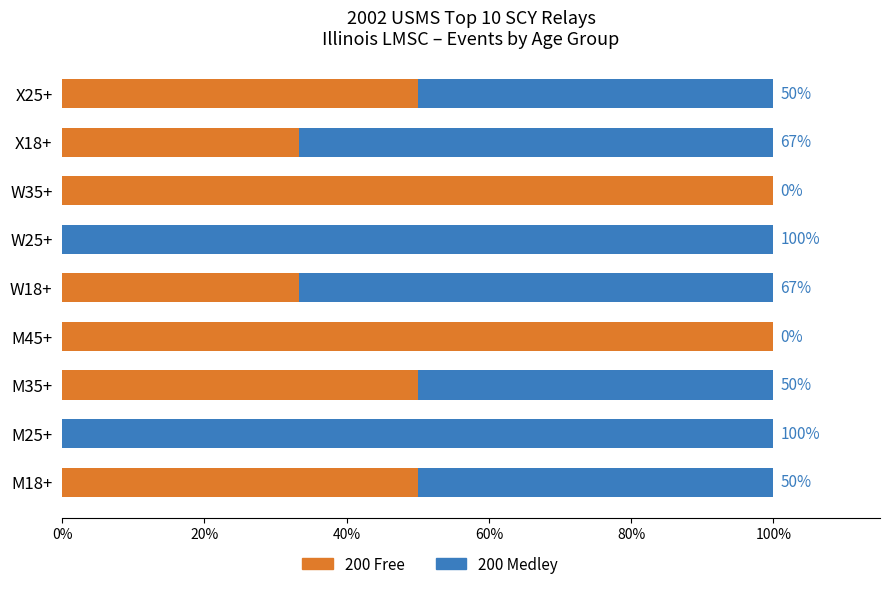

What is the maximum value for 200 Free?

100.0